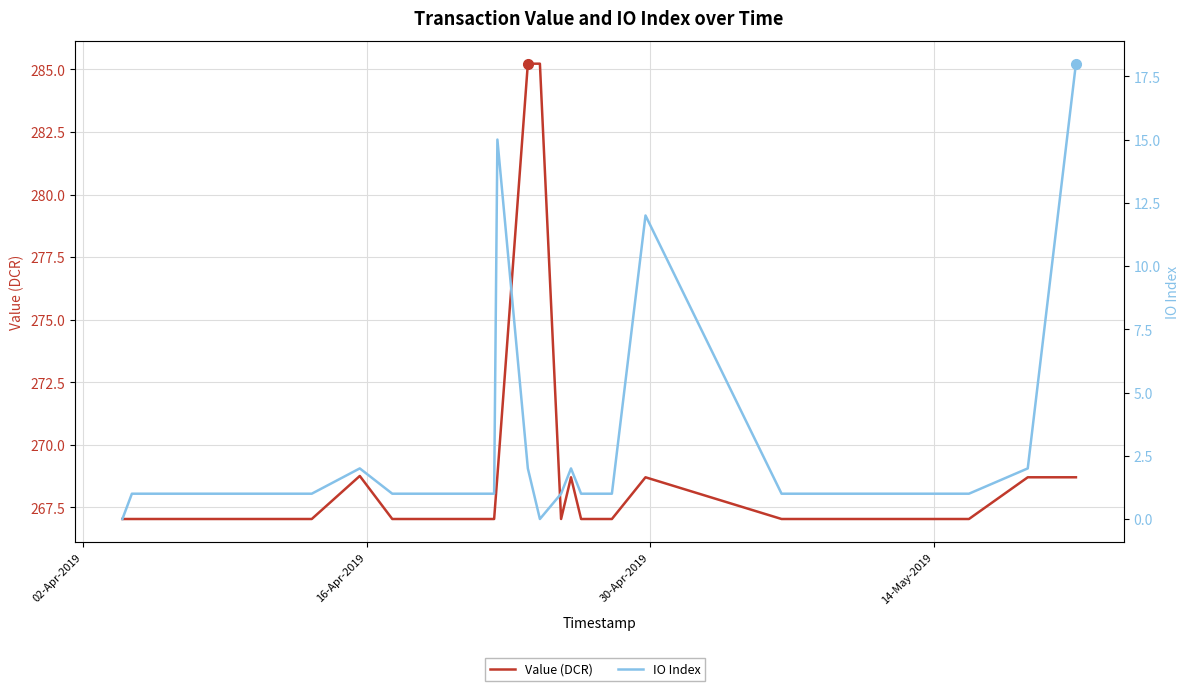

What is the average value of the Value (DCR) series?

268.2